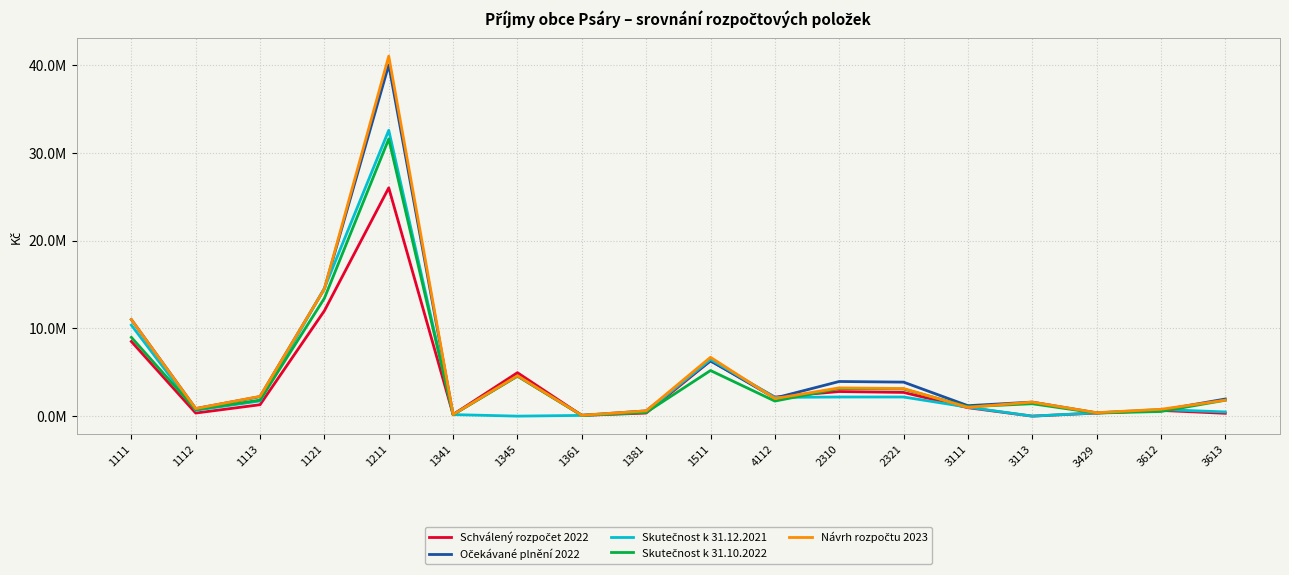

True or false: Schválený rozpočet 2022 has a value of 138194.2 at 3613.

False